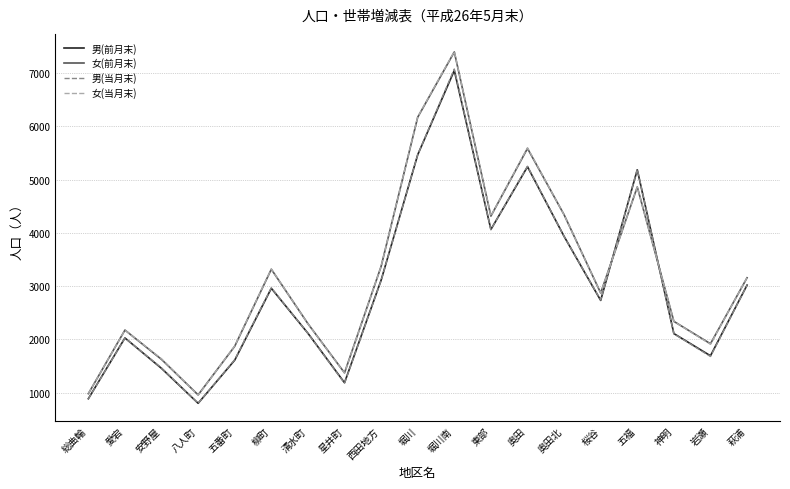

Is it true that 男(当月末) equals 2394 at 東部?

False